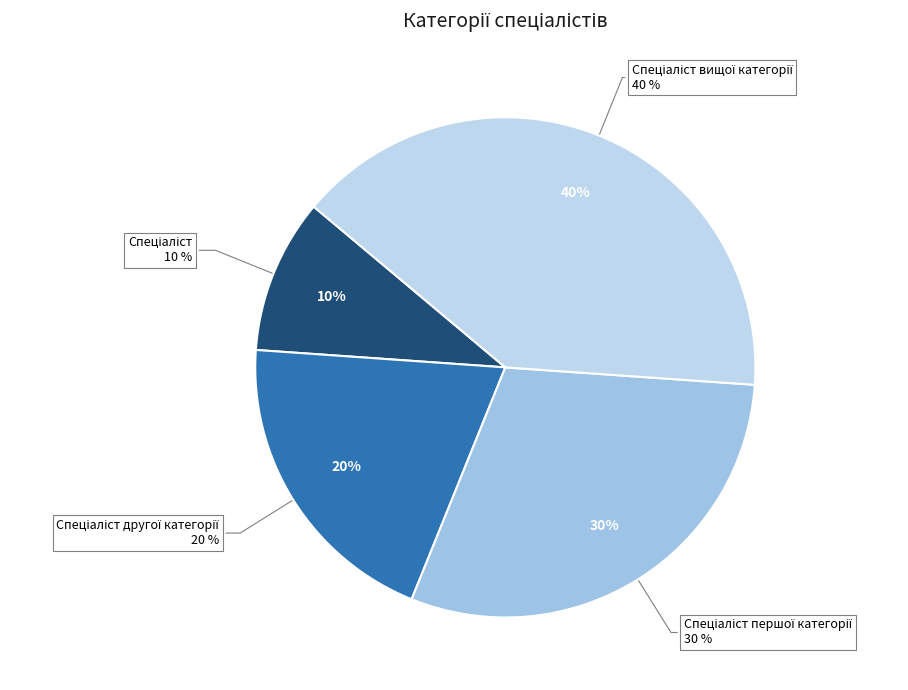

To the nearest percent, what percentage of the pie is Спеціаліст другої категорії?

20%